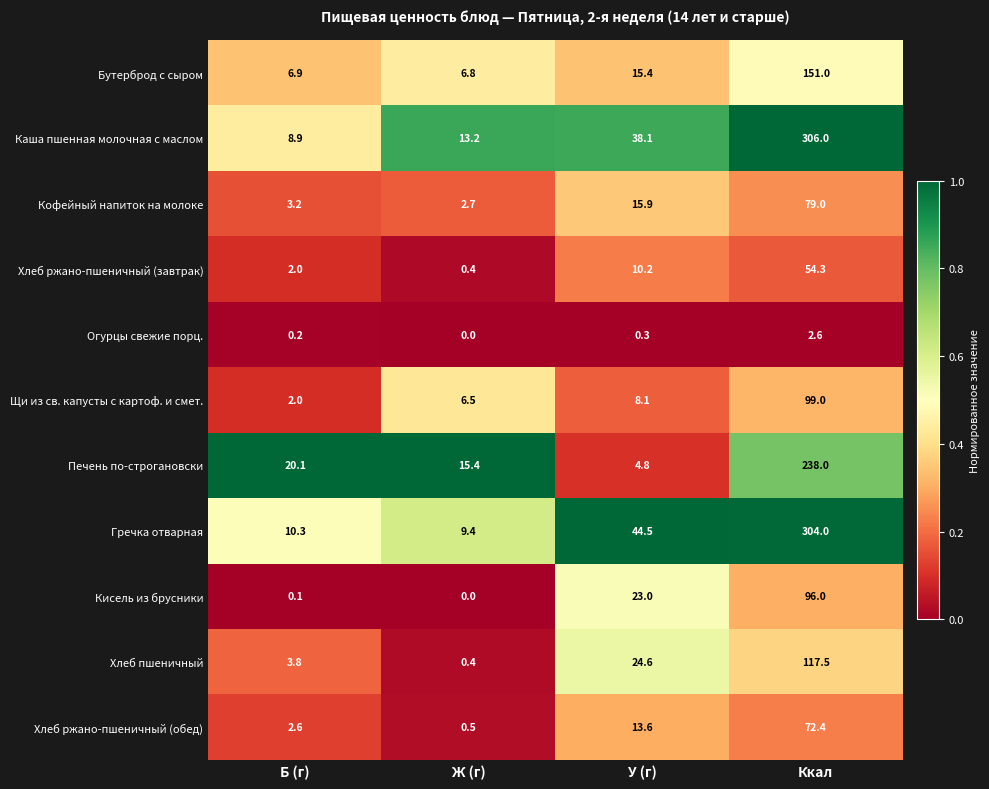

What is the difference between the highest and lowest values at Ккал?

303.4